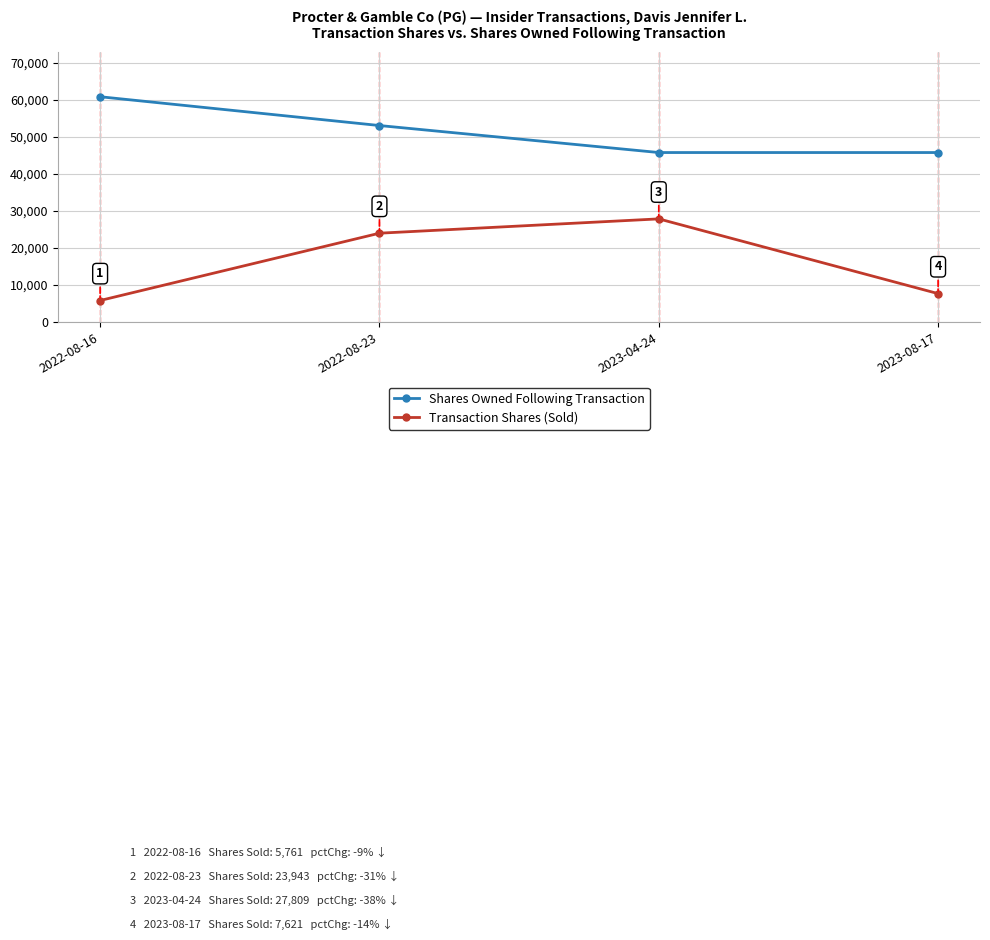

Reading left to right, what are all the values shown in this chart?

Shares Owned Following Transaction: 60805	53024	45732	45732
Transaction Shares (Sold): 5761	23943	27809	7621